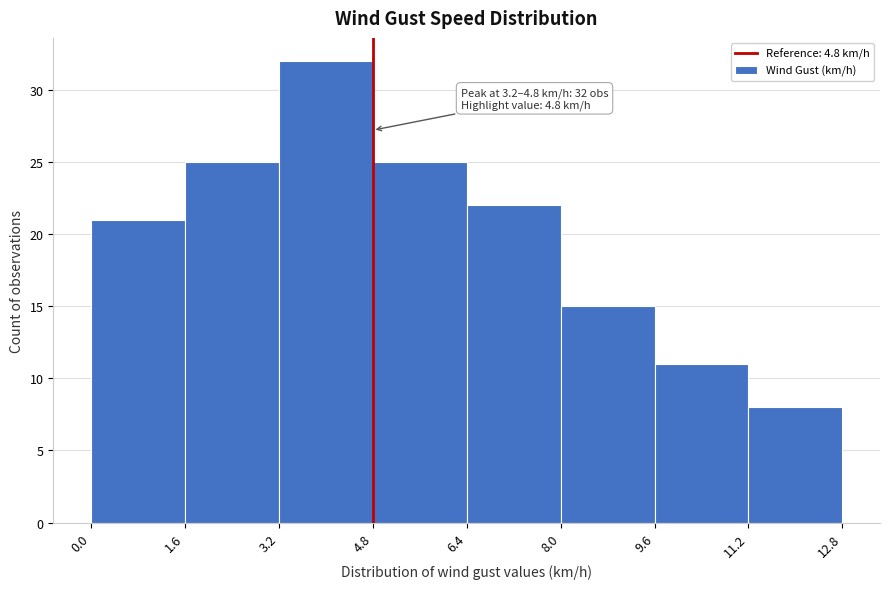

Over which range of the x-axis is the bar tallest?

3.2 to 4.8